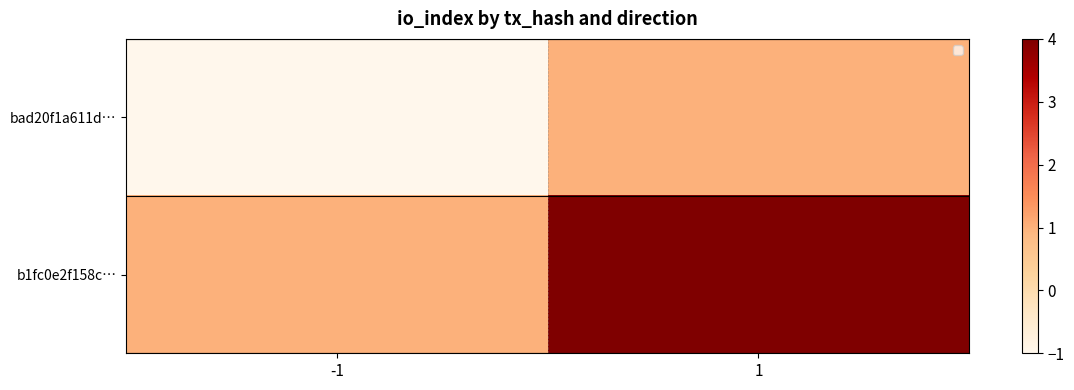

At which label does b1fc0e2f158c… reach its peak?

1